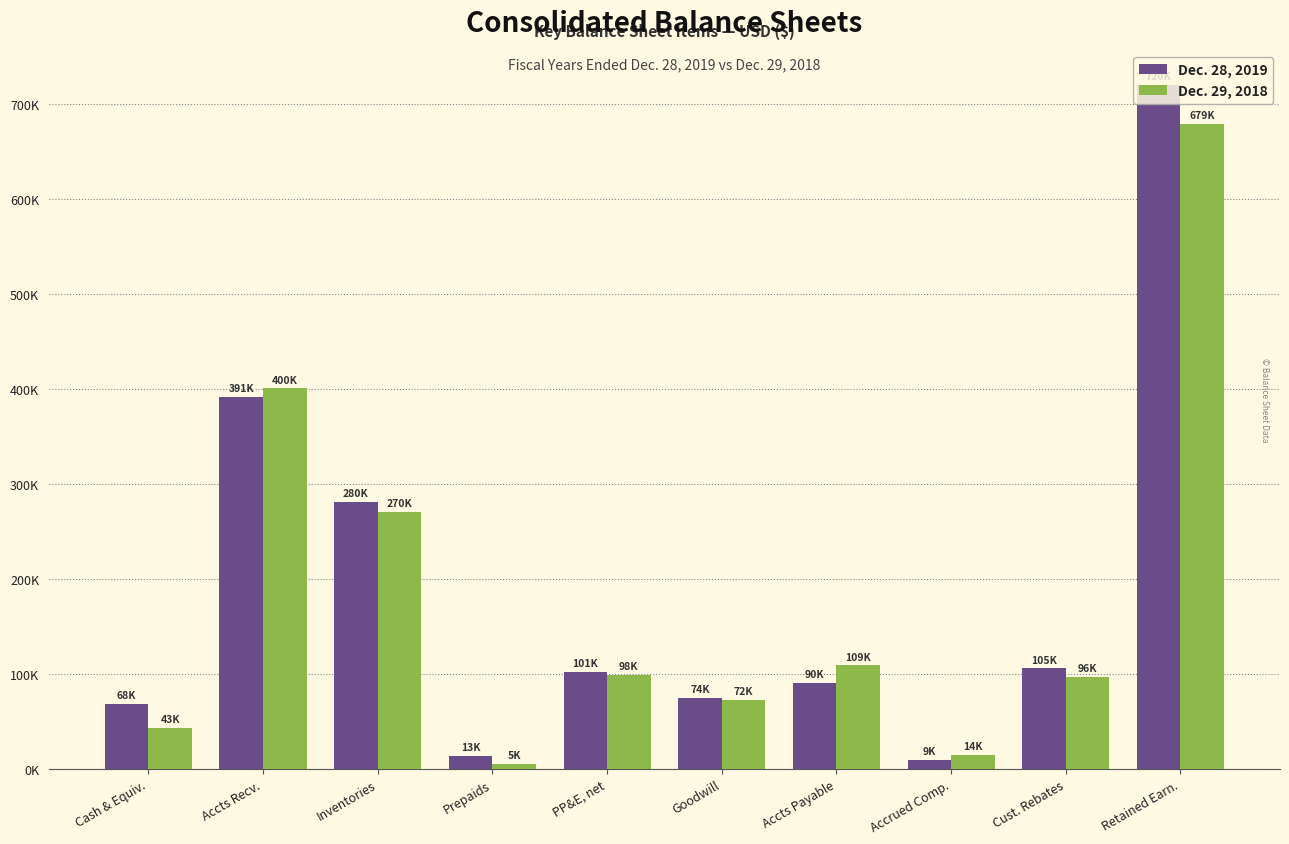

Where does the Dec. 29, 2018 series first go above 98647?

Accts Recv.